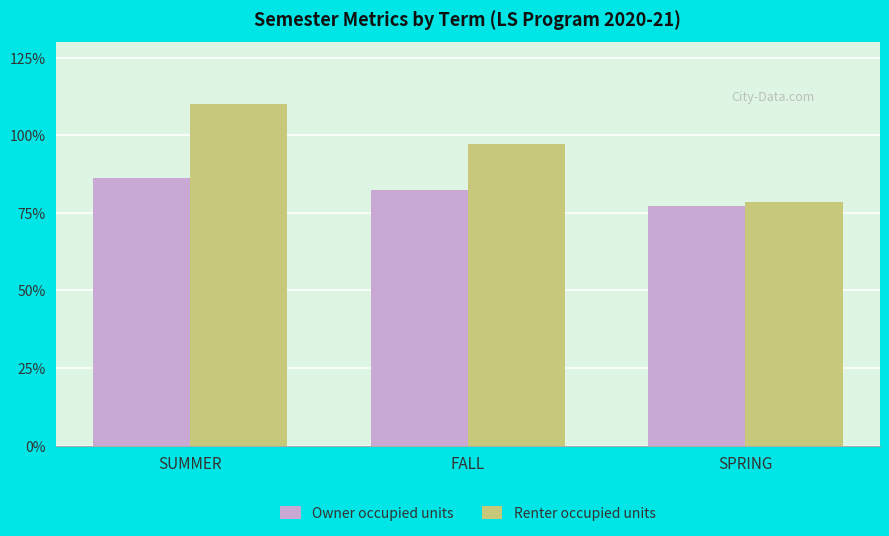

What are all the series names shown in the legend?

Owner occupied units, Renter occupied units